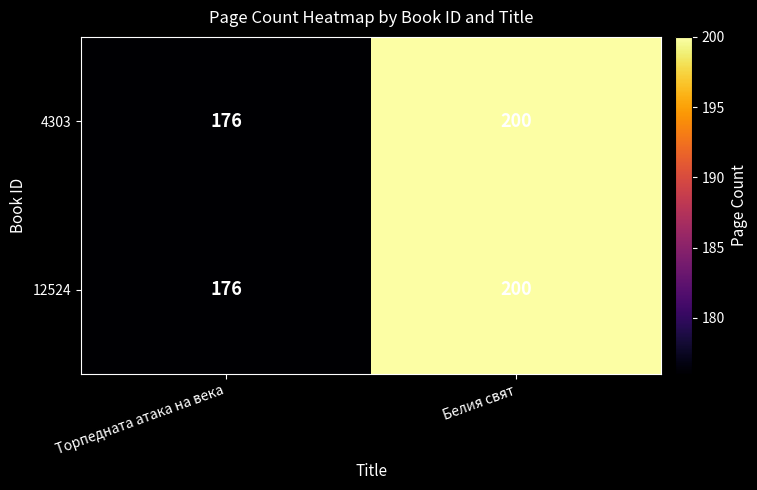

What is the total value across all series at Белия свят?

400